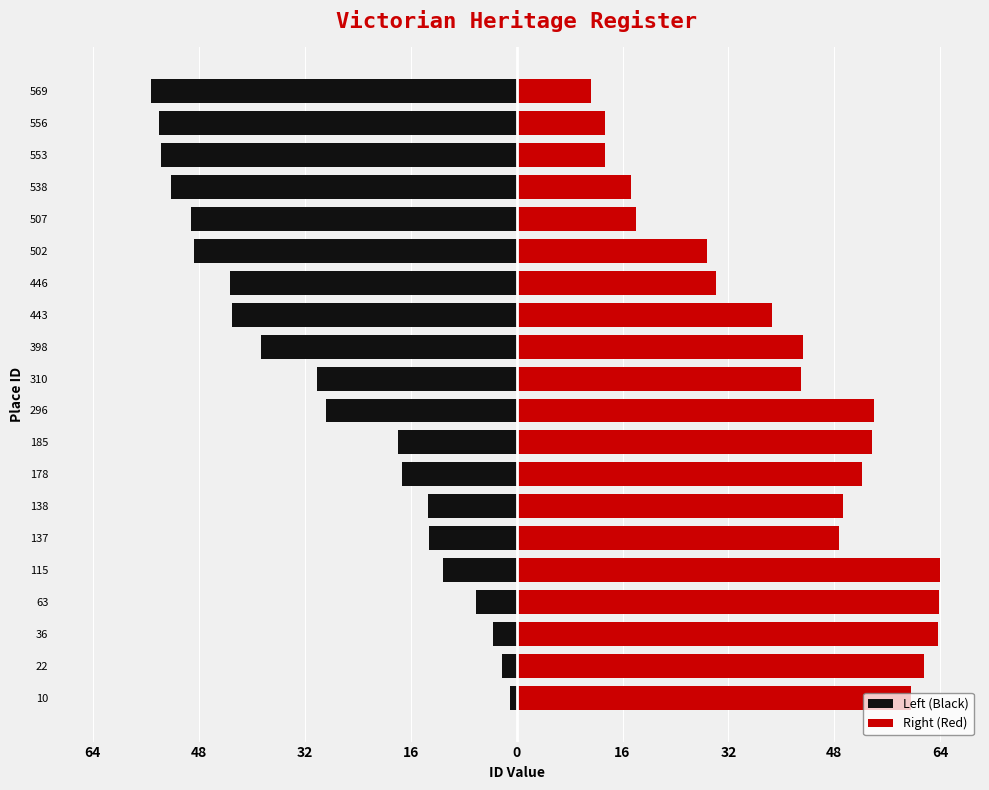

What is the sum of the Right (Red) values at 443 and 502?

67.4